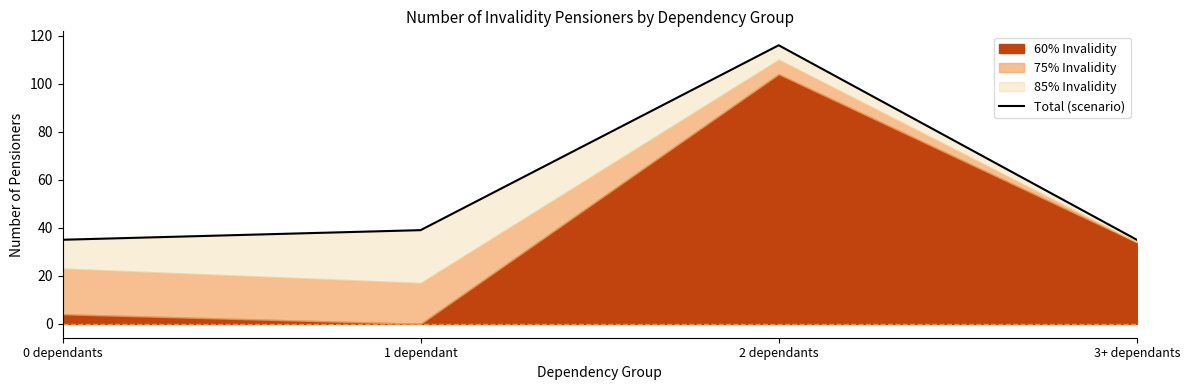

Read the value at 0 dependants.

35